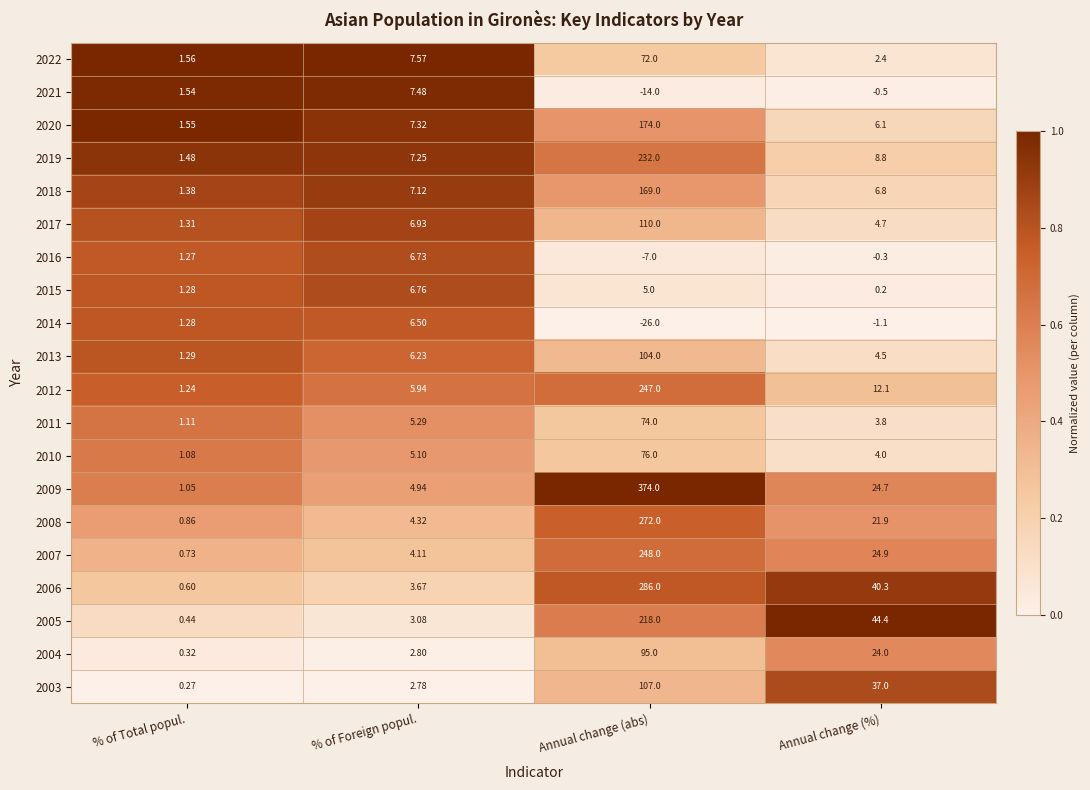

At which label does 2014 first exceed 1?

% of Total popul.